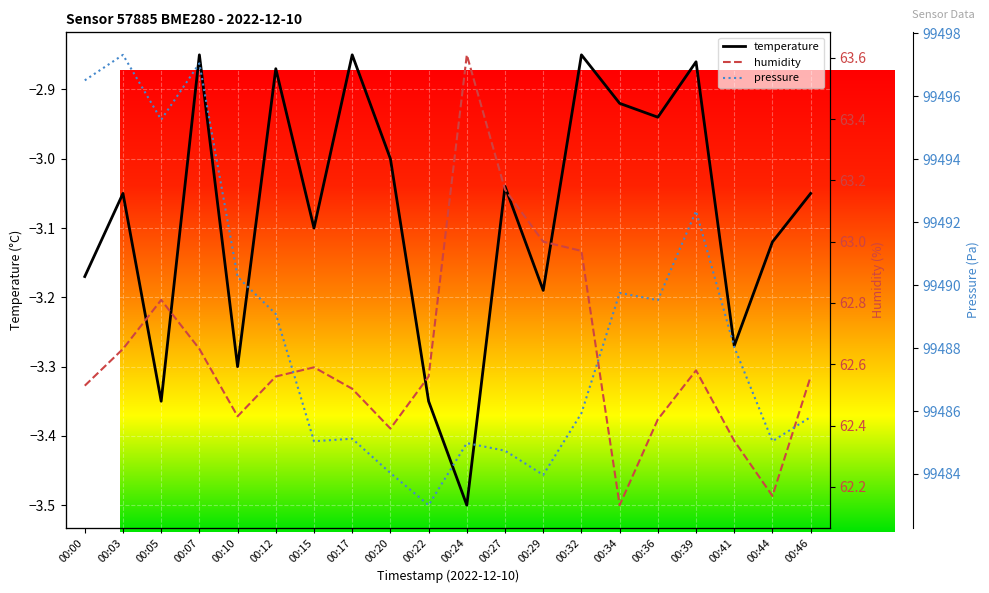

Is it true that pressure equals 99484.0 at 00:20?

True